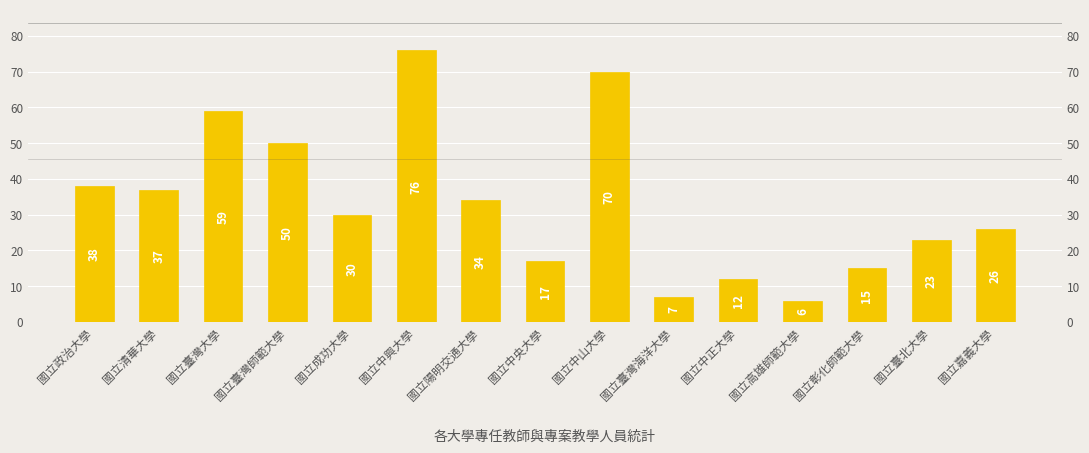

What is the smallest value displayed?

6